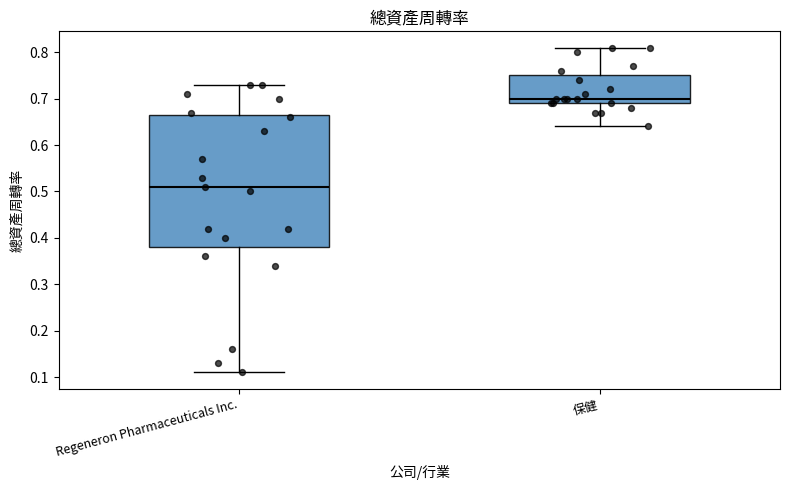

Where does the lower whisker of the box for 保健 end on the y-axis? The values are not printed on the chart, so give them approximately, as read against the axis.

0.64